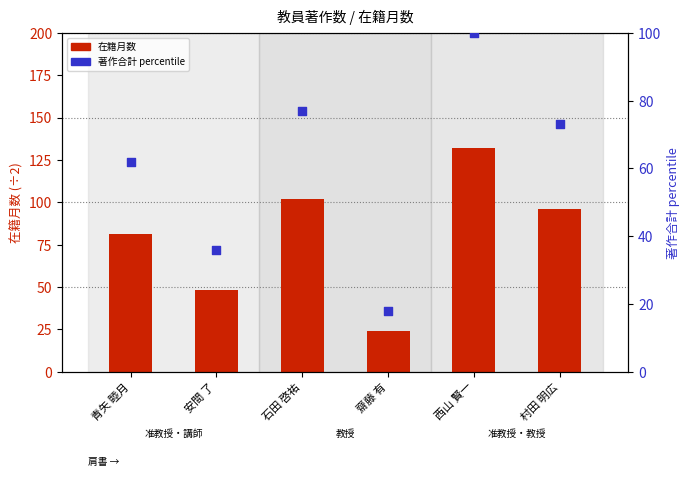

Which series contains the highest Y value?

在籍月数 (÷2)